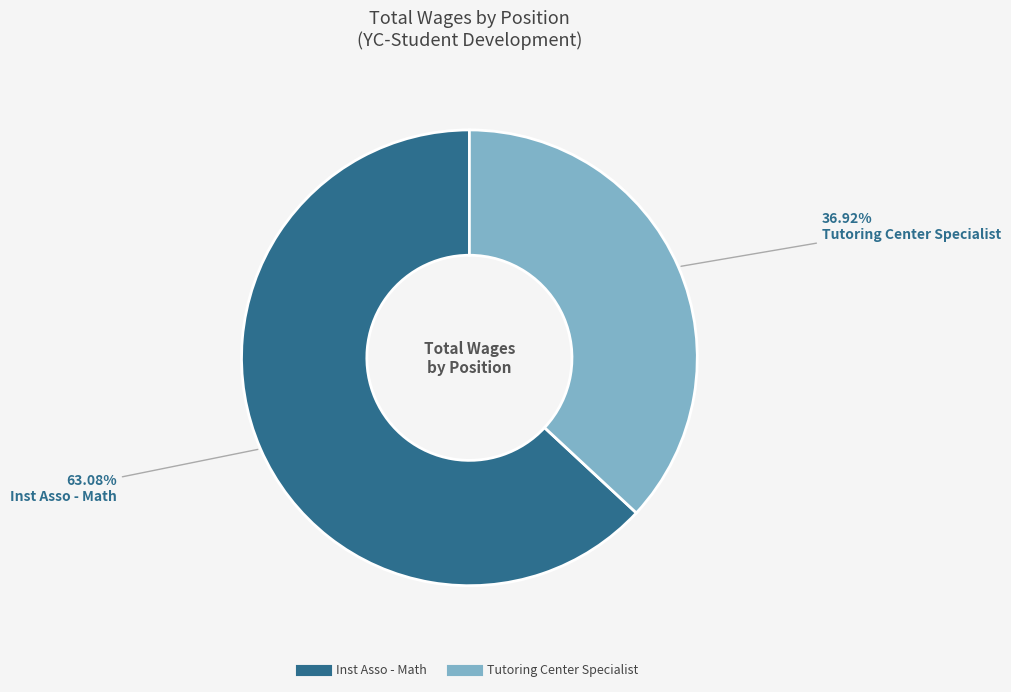

The Tutoring Center Specialist slice represents 37% of the pie. True or false?

True